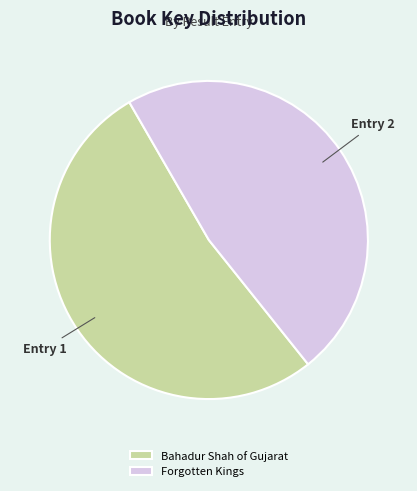

Which category has the biggest portion of the pie?

Bahadur Shah of Gujarat